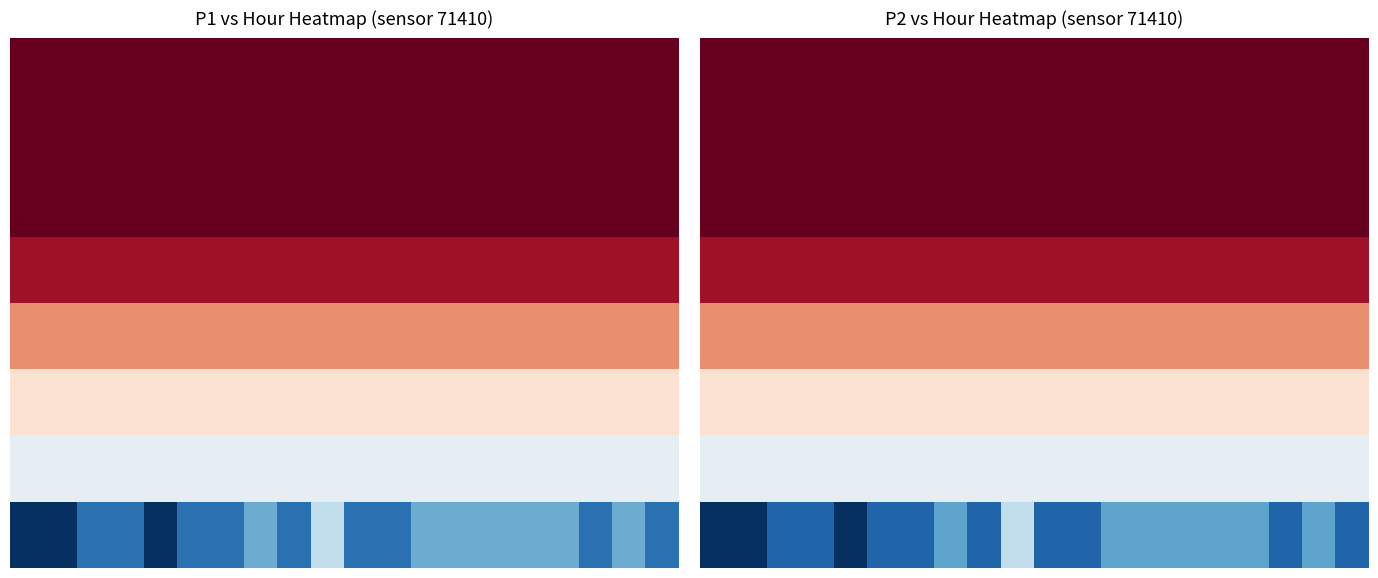

What is the minimum value shown in the chart?

-6.6